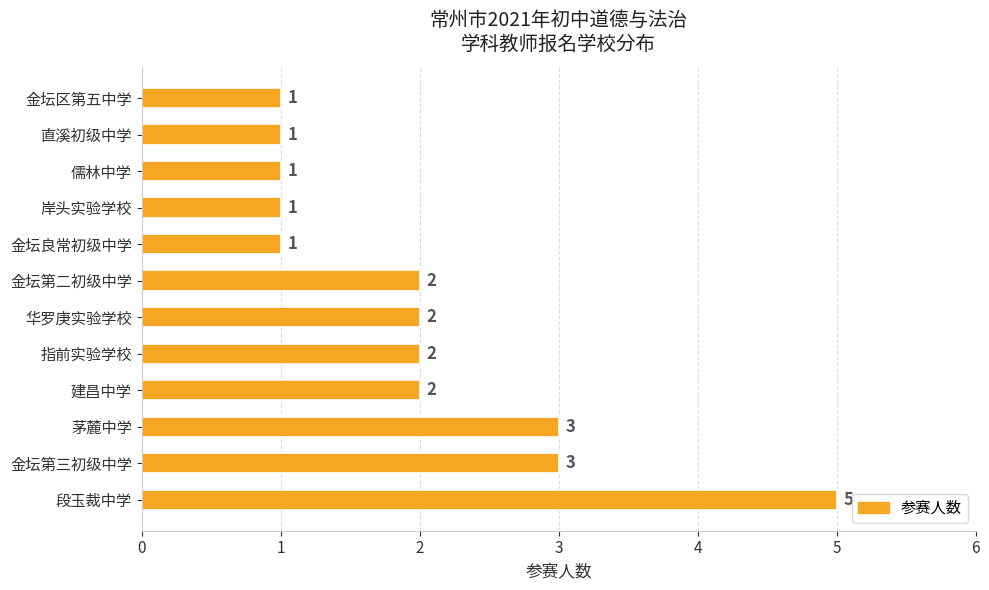

What is the difference between the maximum and minimum values?

4